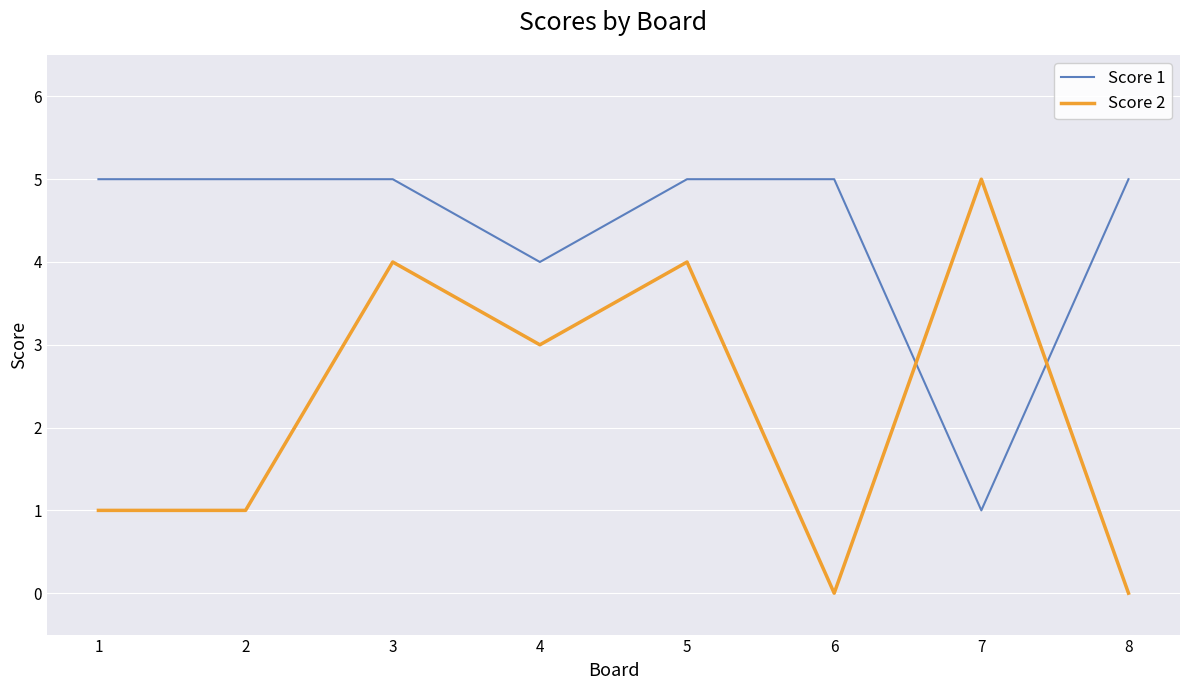

True or false: Score 2 has a value of 0 at 6.

True